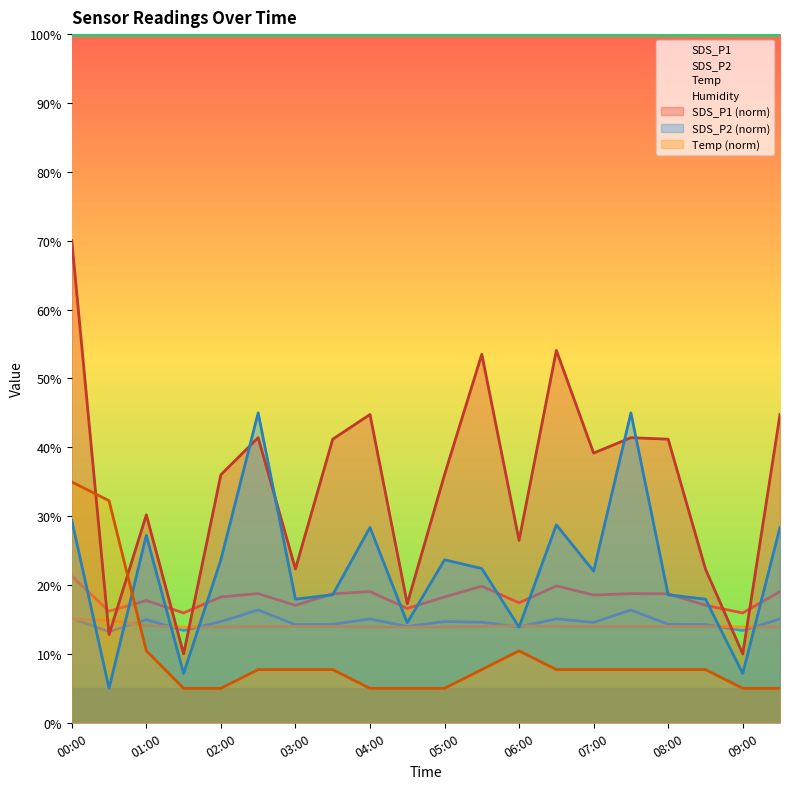

What is the value of the Temp point at the 5th from the left?

13.9